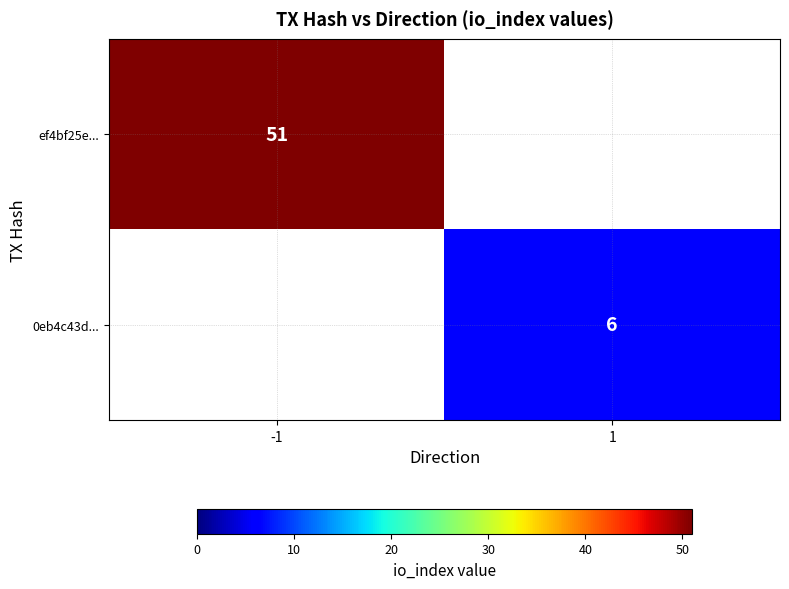

True or false: ef4bf25e... has a value of 51 at -1.

True